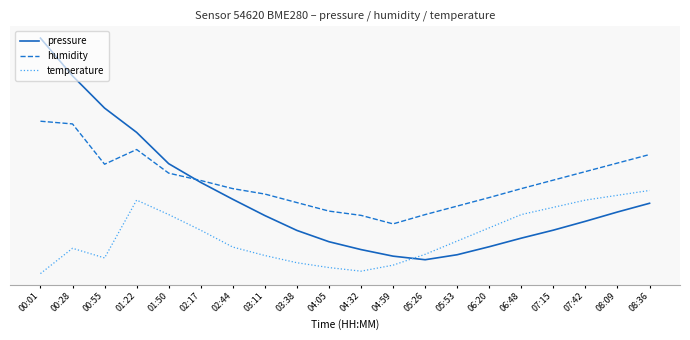

Reading left to right, list all the values displayed in this chart.

pressure: 90.0	76.4	64.7	56.0	44.7	37.9	31.8	25.9	20.6	16.5	13.7	11.3	10.0	11.8	14.7	17.8	20.7	23.9	27.2	30.4
humidity: 60.0	59.0	44.5	49.8	41.3	38.6	35.7	33.7	30.6	27.6	26.0	22.9	26.3	29.4	32.4	35.7	38.7	41.8	44.9	48.0
temperature: 5.0	14.1	10.7	31.5	26.3	20.7	14.6	11.5	8.9	7.2	5.9	8.0	12.0	16.7	21.5	26.3	28.9	31.5	33.3	35.0